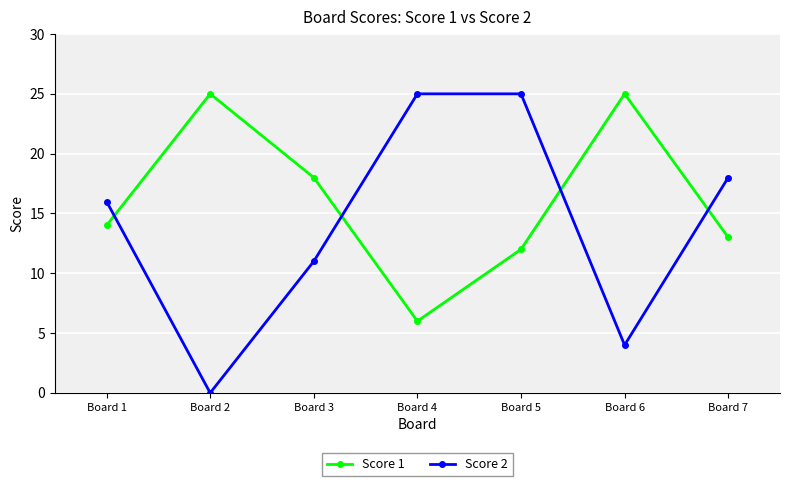

At how many categories does at least one series exceed 21?

4